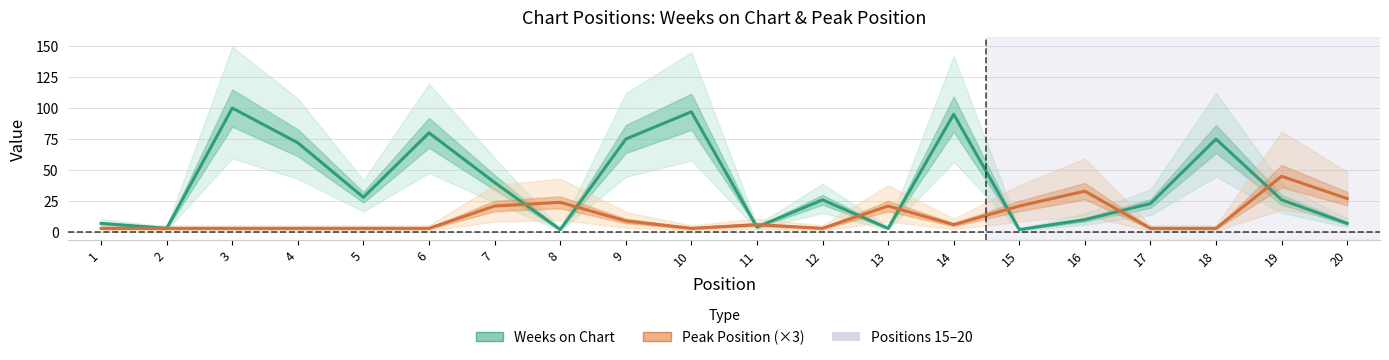

How many times do Peak Position (×3) and Weeks on Chart cross each other?

9